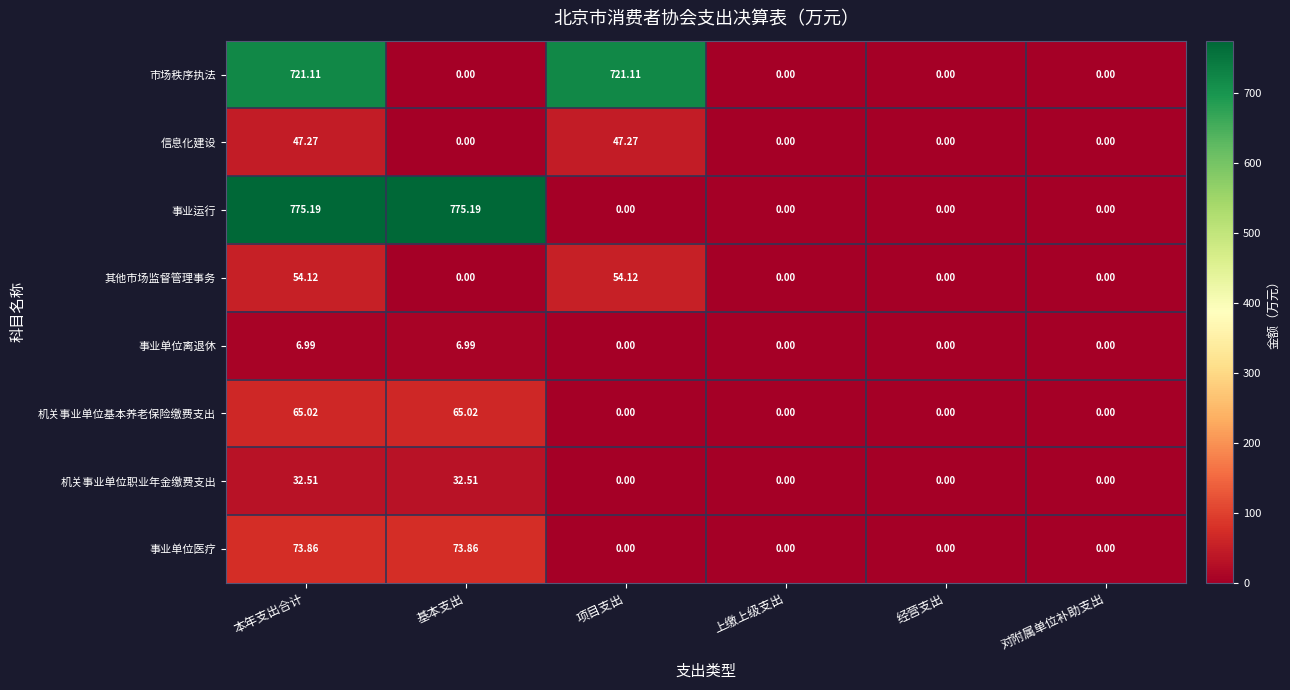

Which series has the largest total across all categories?

事业运行